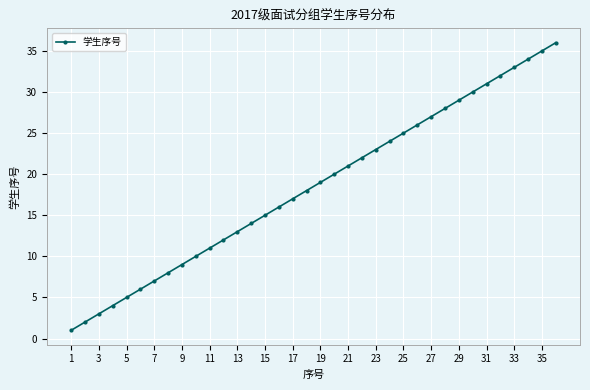

True or false: there are more than 2 points higher than both neighbors.

False